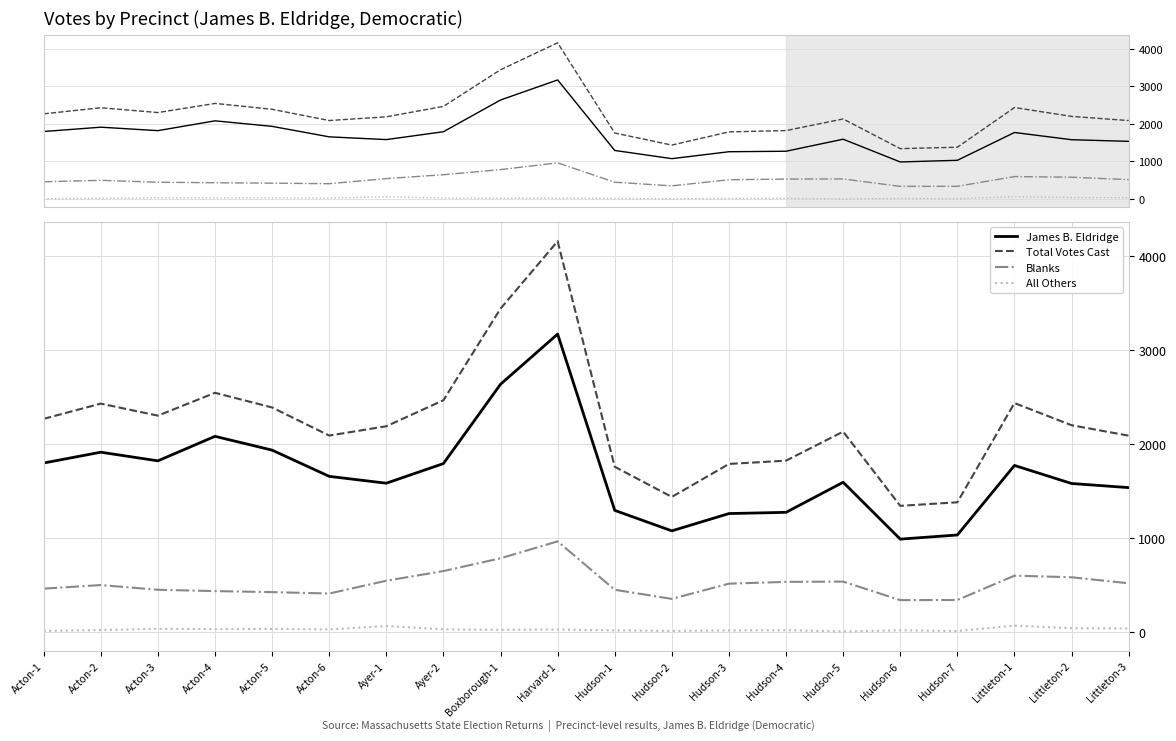

How many interior local peaks does the James B. Eldridge series have?

5